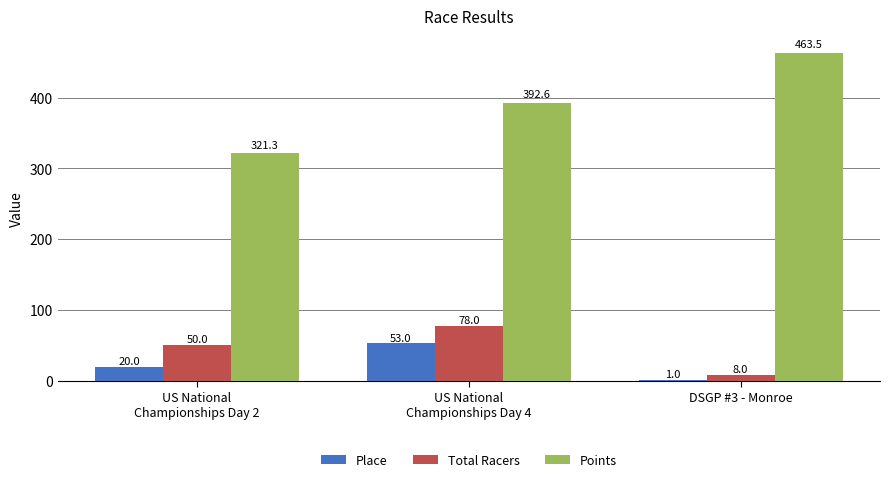

How many groups of bars are there?

3